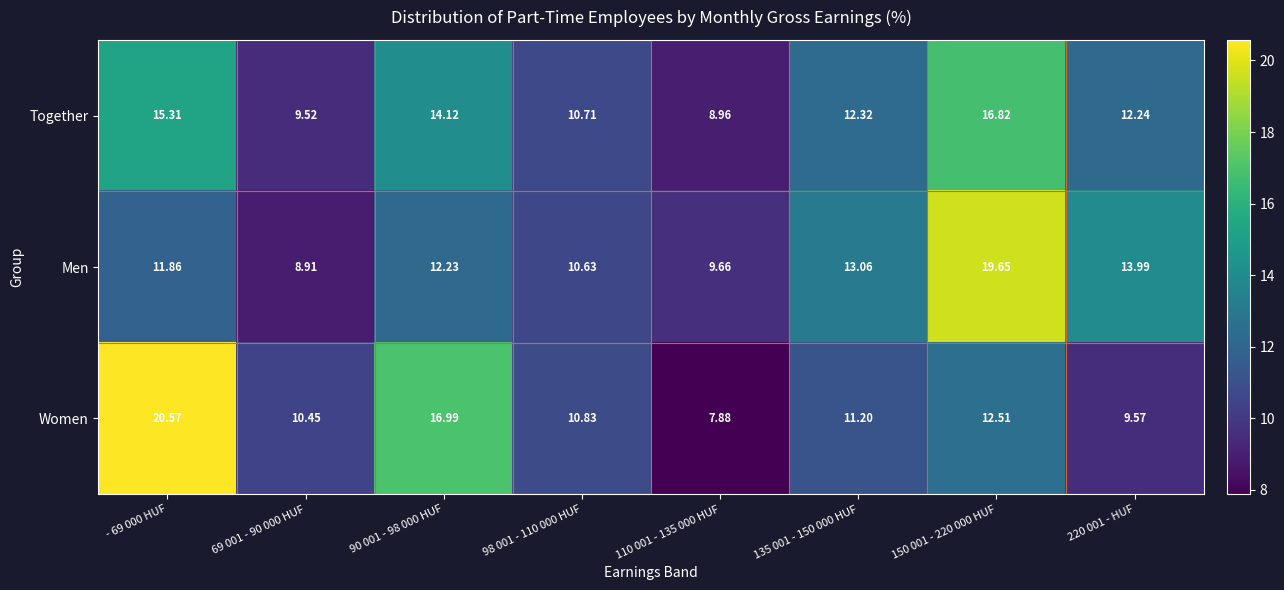

How many data points does each series have?

8